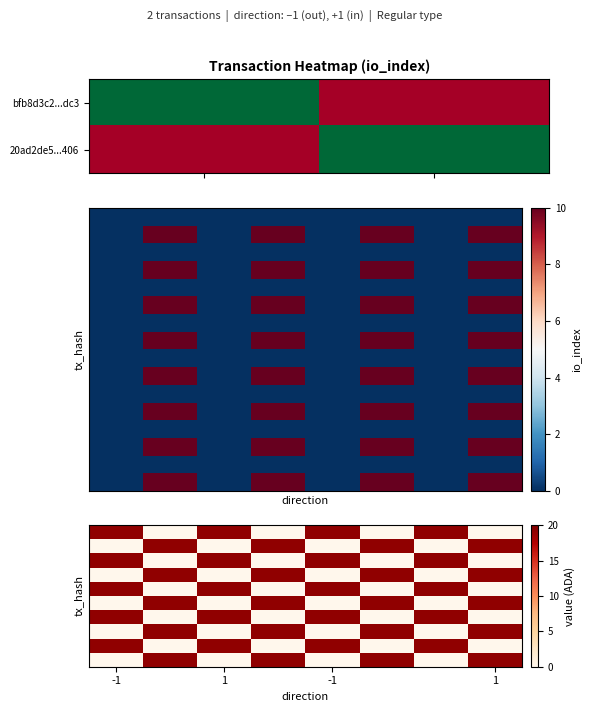

Count the number of data series in this chart.

16